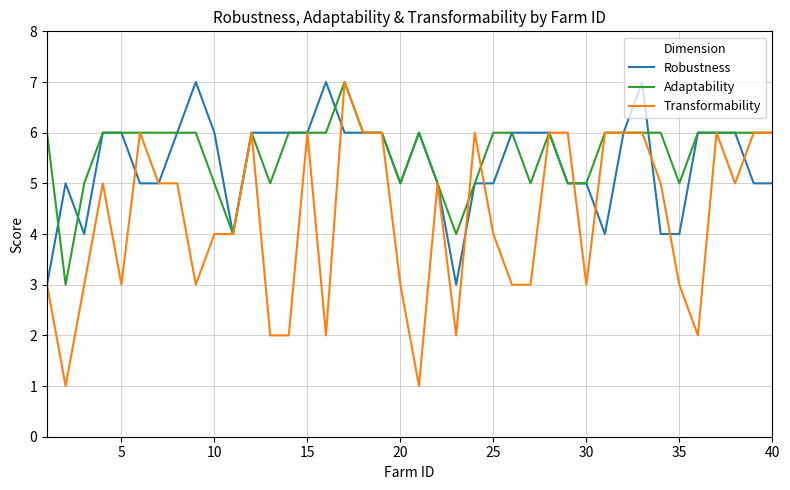

Which series has the largest range (max minus min)?

Transformability